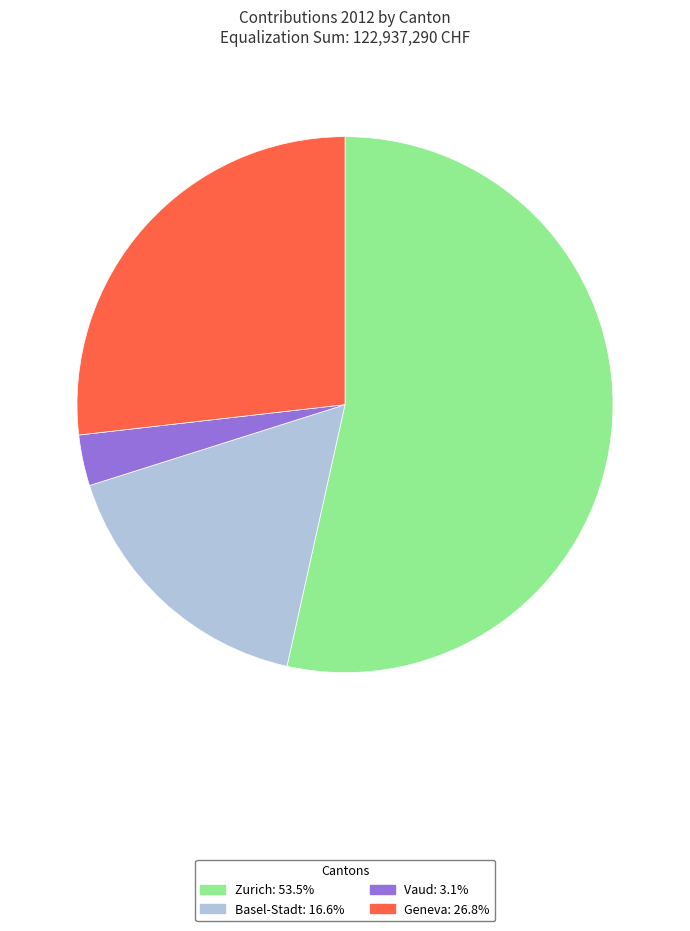

How many segments does this pie chart have?

4